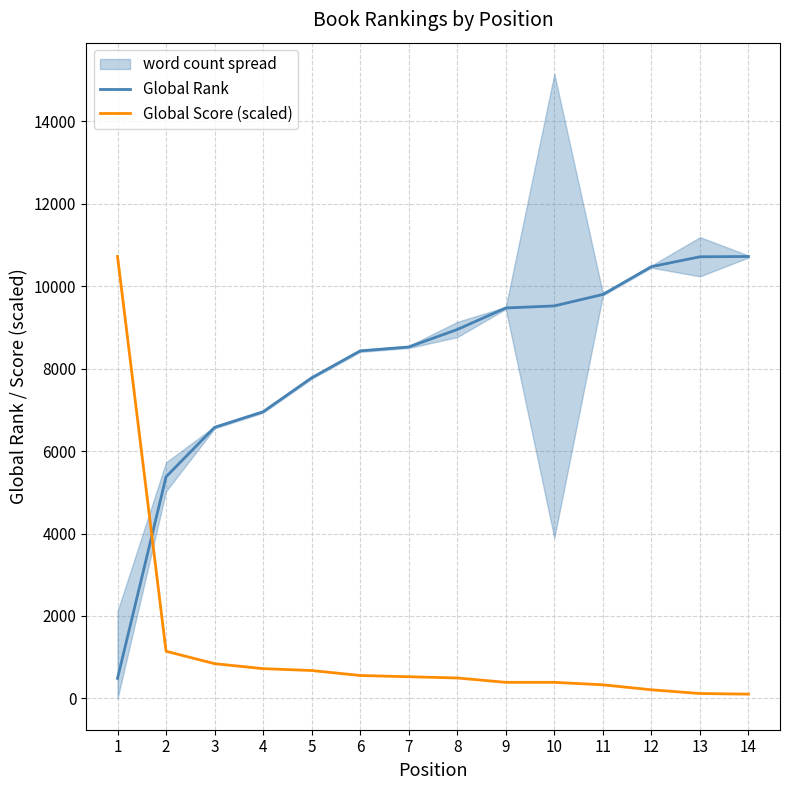

Reading left to right, transcribe all the data shown in this chart.

Global Rank: 489.0	5375.0	6574.0	6952.0	7775.0	8428.0	8522.0	8946.0	9468.0	9518.0	9795.0	10470.0	10709.0	10716.0
Global Score (scaled): 10716.0	1145.5	844.0	723.4	678.2	557.7	527.5	497.4	391.9	391.9	331.6	211.0	120.6	105.5